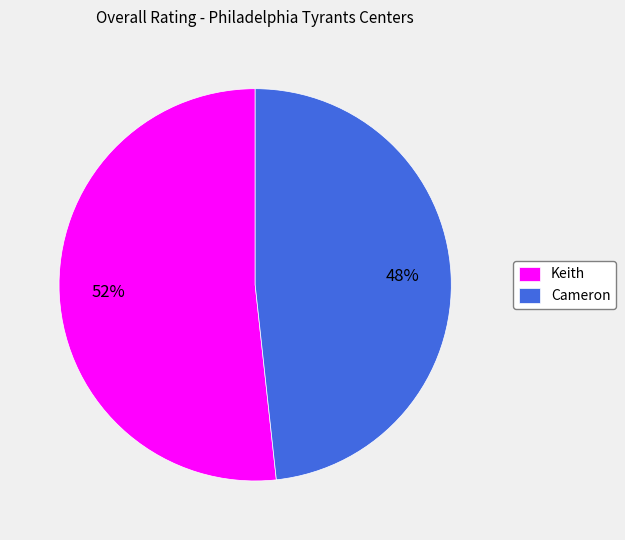

Is it true that Cameron is 40% of the pie?

False